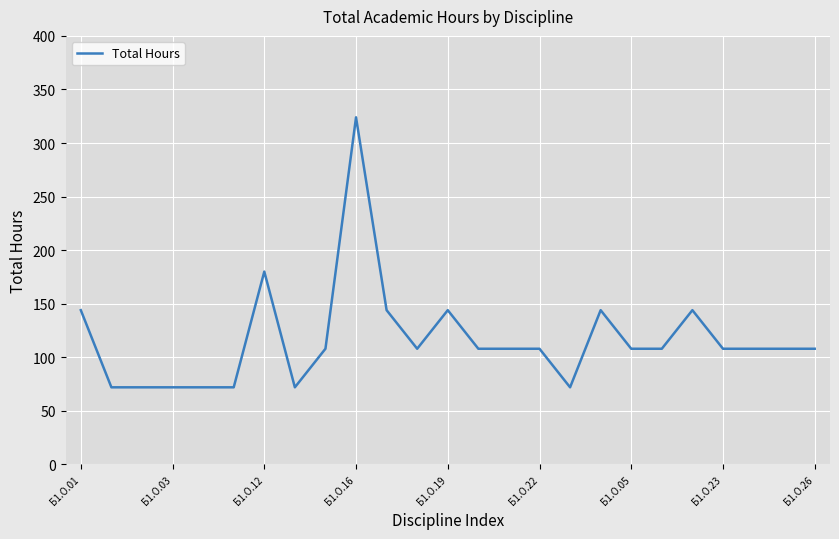

What is the difference between the maximum and minimum values?

252